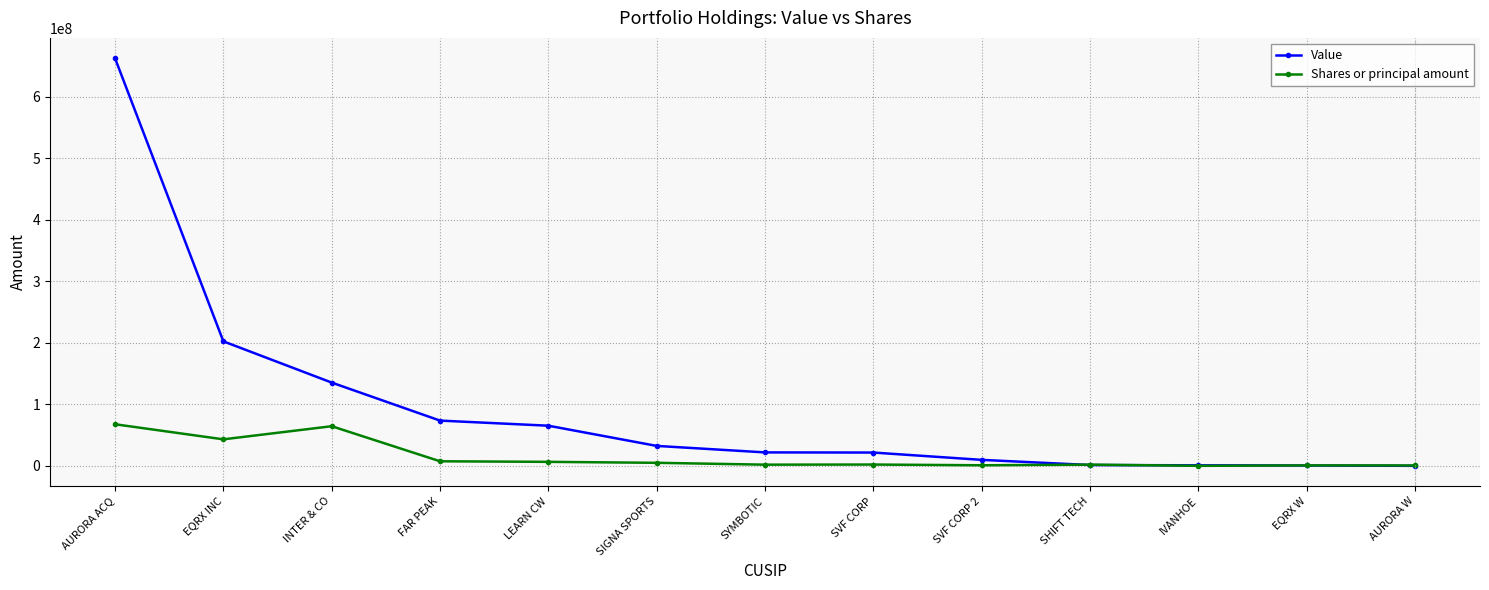

What is the minimum value shown in the chart?

108645